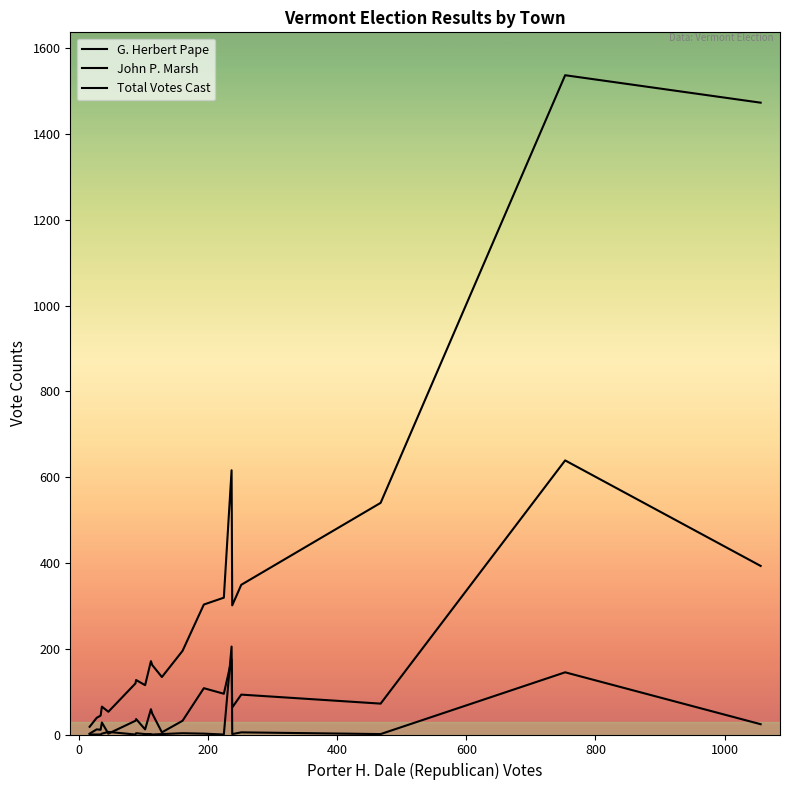

How many lines are shown in the chart?

3